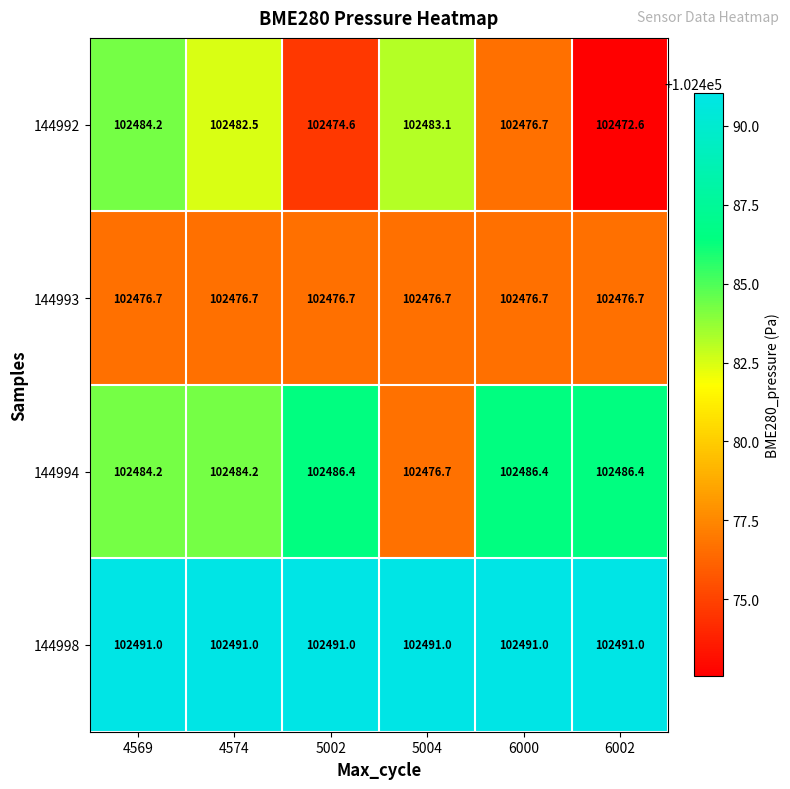

At which label does 144994 first exceed 102486?

5002